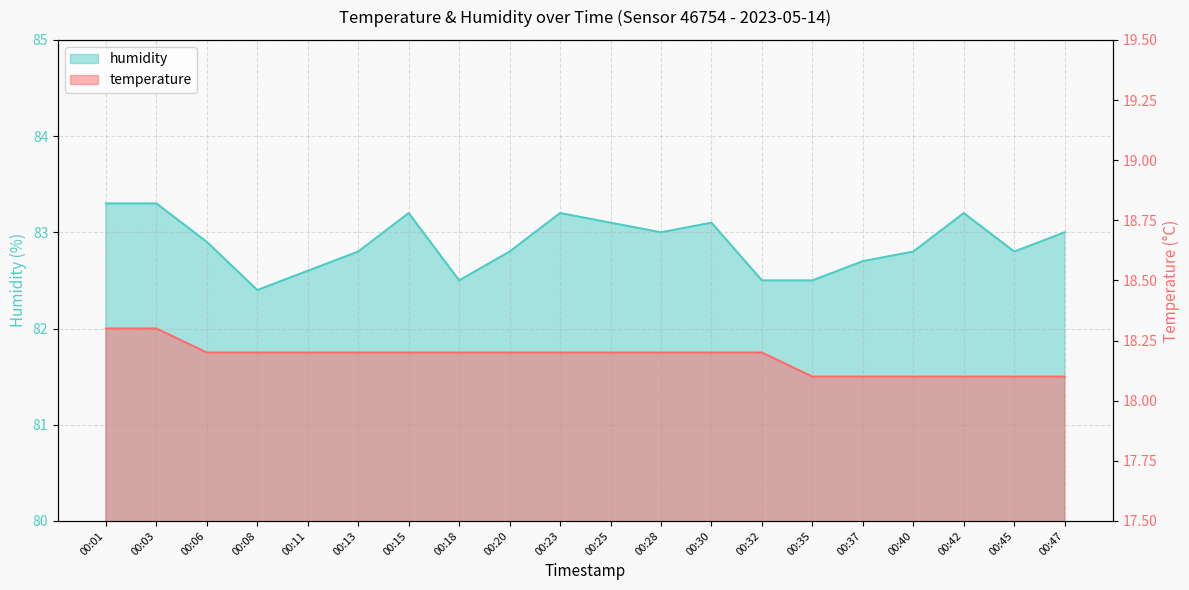

Which series has the largest range (max minus min)?

humidity